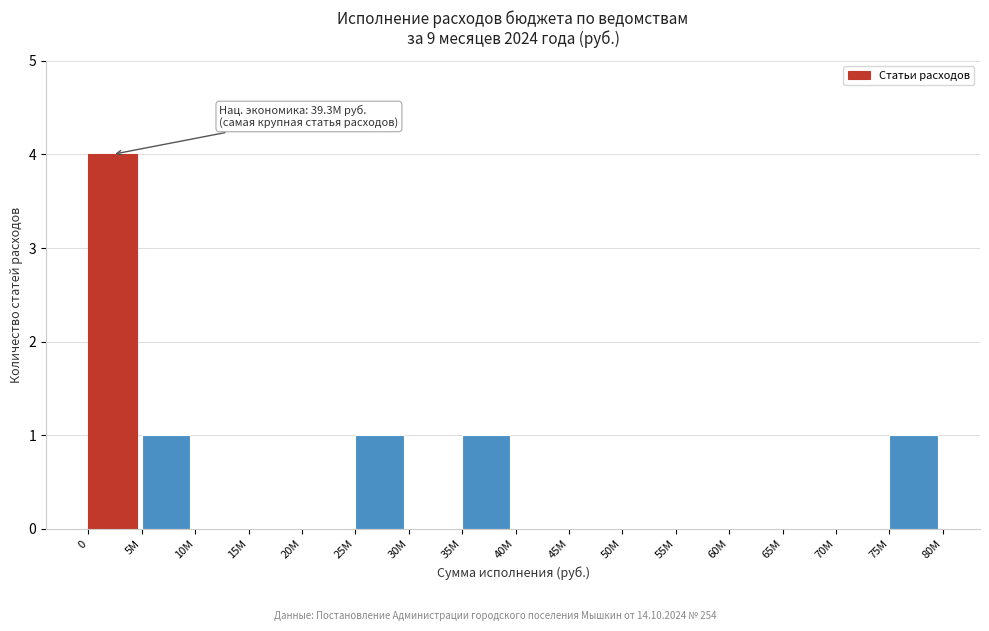

Reading left to right, list all the values displayed in this chart.

0=4	5M=1	10M=0	15M=0	20M=0	25M=1	30M=0	35M=1	40M=0	45M=0	50M=0	55M=0	60M=0	65M=0	70M=0	75M=1